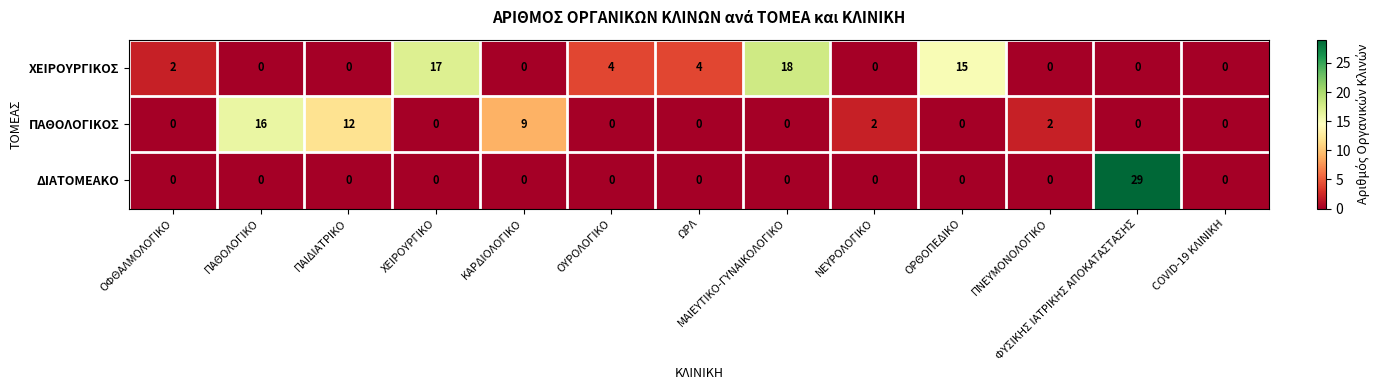

Rank the series by their maximum value, from lowest to highest.

ΠΑΘΟΛΟΓΙΚΟΣ, ΧΕΙΡΟΥΡΓΙΚΟΣ, ΔΙΑΤΟΜΕΑΚΟ